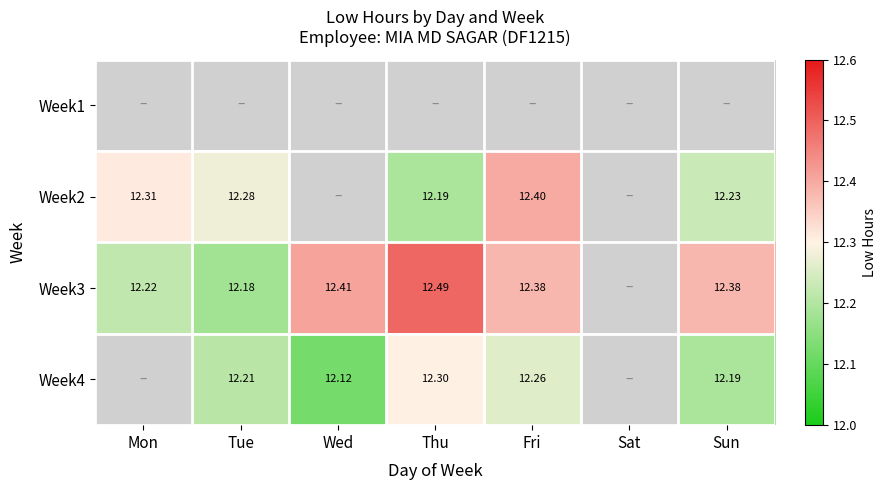

True or false: Week4 has a value of 7.5 at Thu.

False